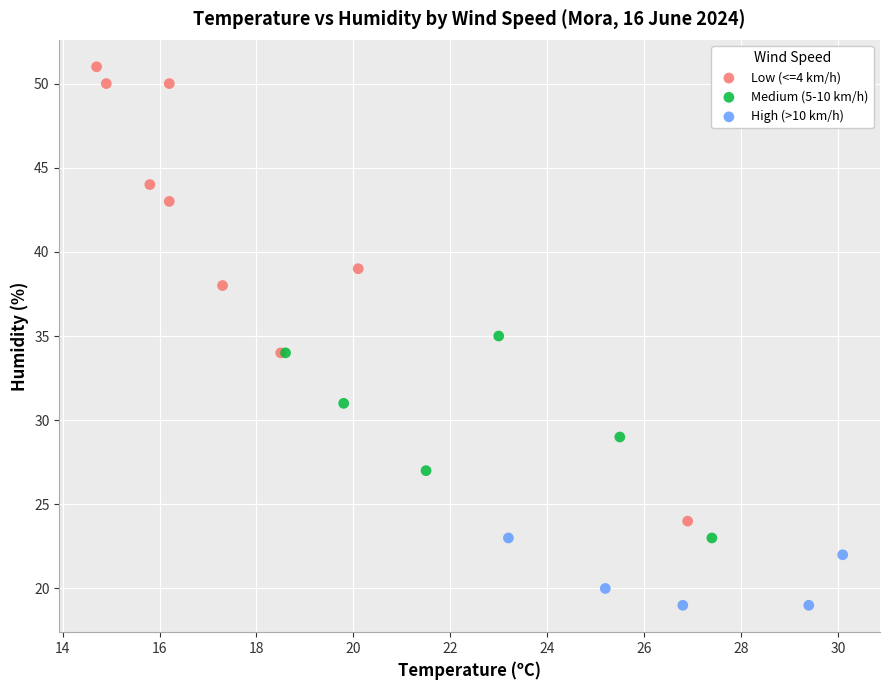

Which series reaches the maximum Y coordinate?

Low (<=4 km/h)